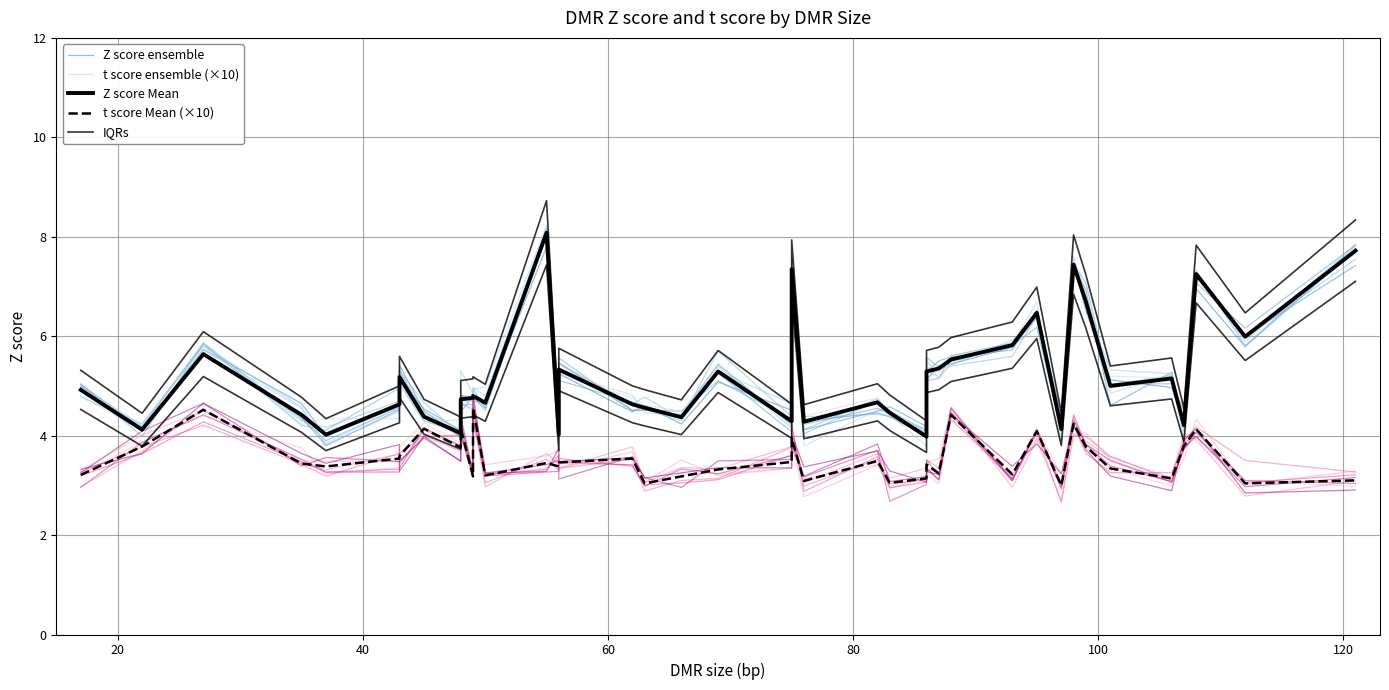

Which series ends up on top after the final intersection of Z score Mean and Z score ensemble?

Z score ensemble